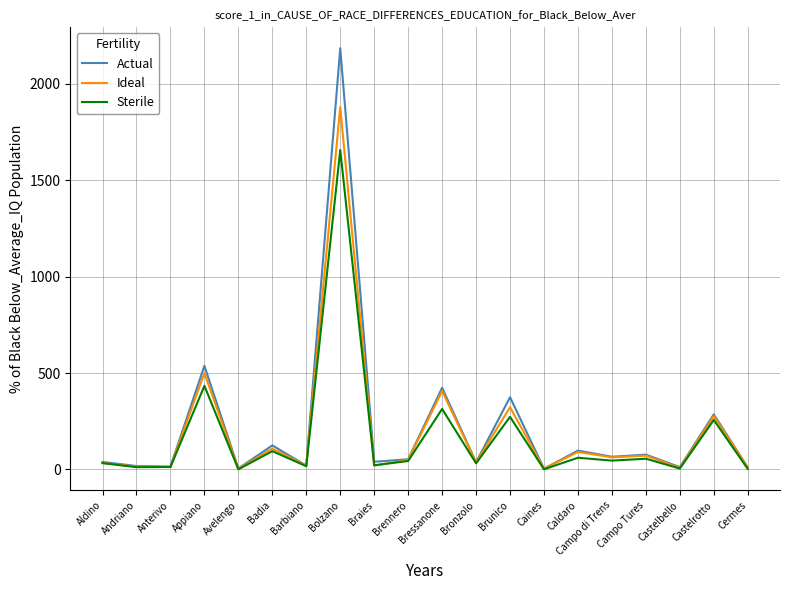

What is the highest value of the Sterile series?

1657